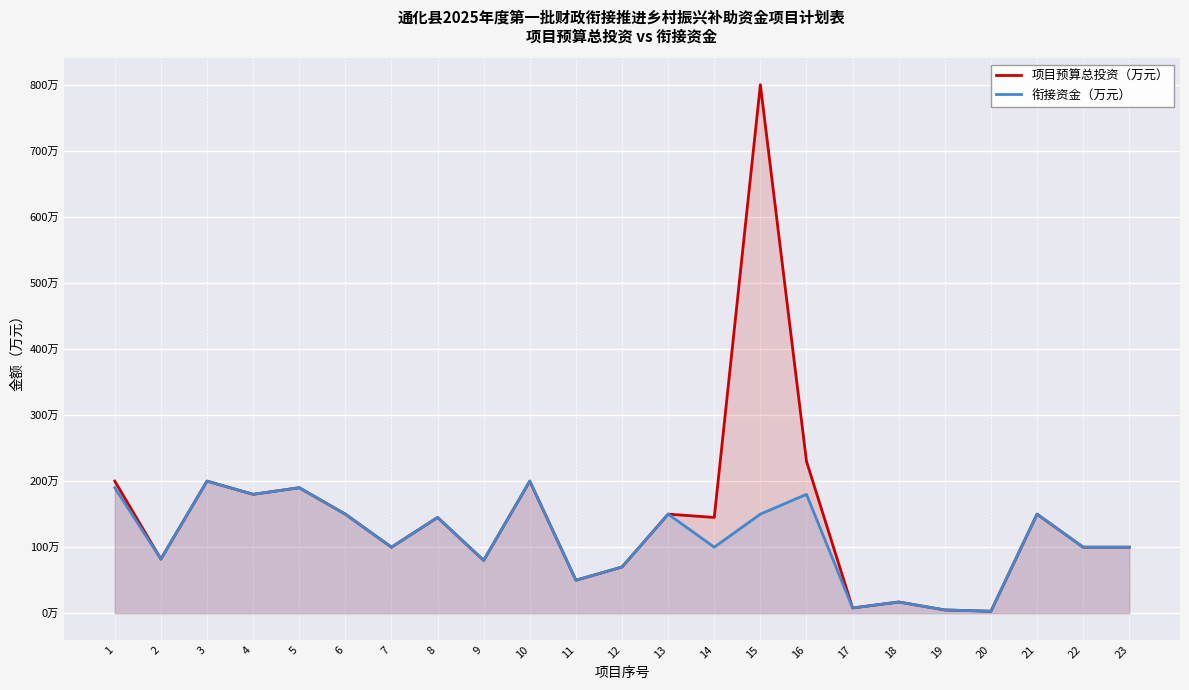

True or false: 衔接资金（万元） and 项目预算总投资（万元） intersect in this chart.

False